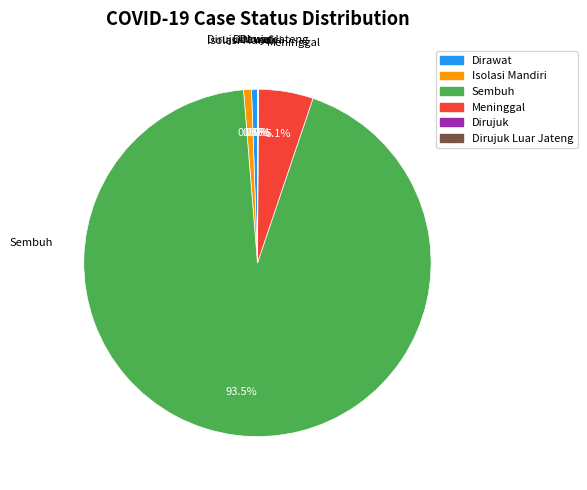

Is there a majority slice in this chart?

Yes